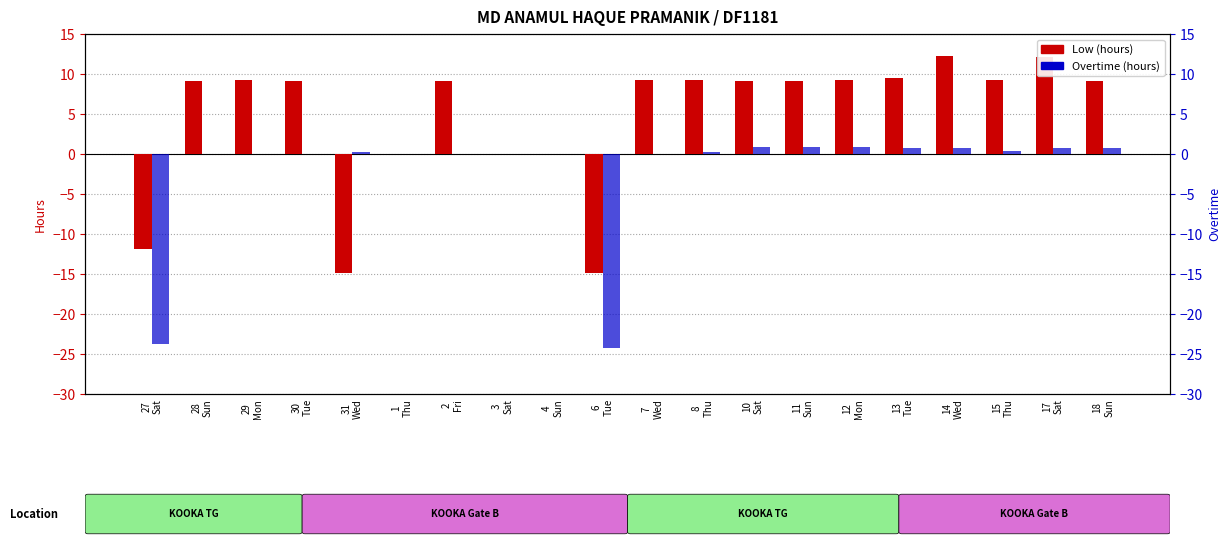

True or false: Overtime has a value of 0.3 at 8
Thu.

True